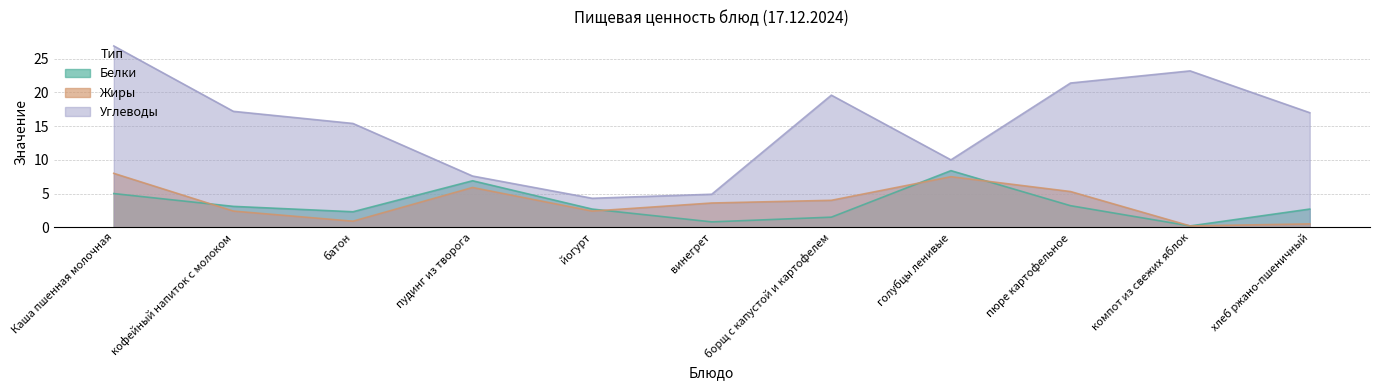

At which label does Углеводы reach its minimum?

йогурт